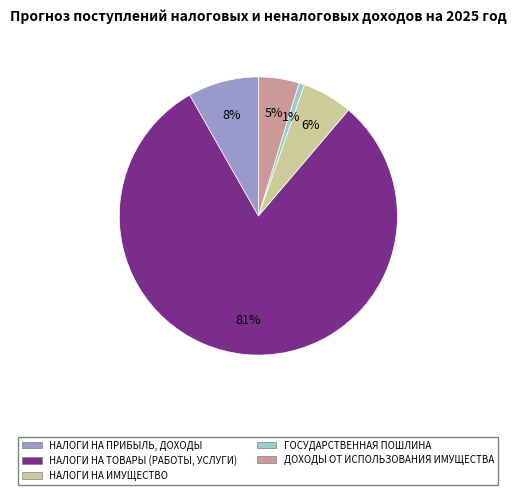

To the nearest percent, what is the difference between the НАЛОГИ НА ТОВАРЫ (РАБОТЫ, УСЛУГИ) and НАЛОГИ НА ПРИБЫЛЬ, ДОХОДЫ slice percentages?

72%